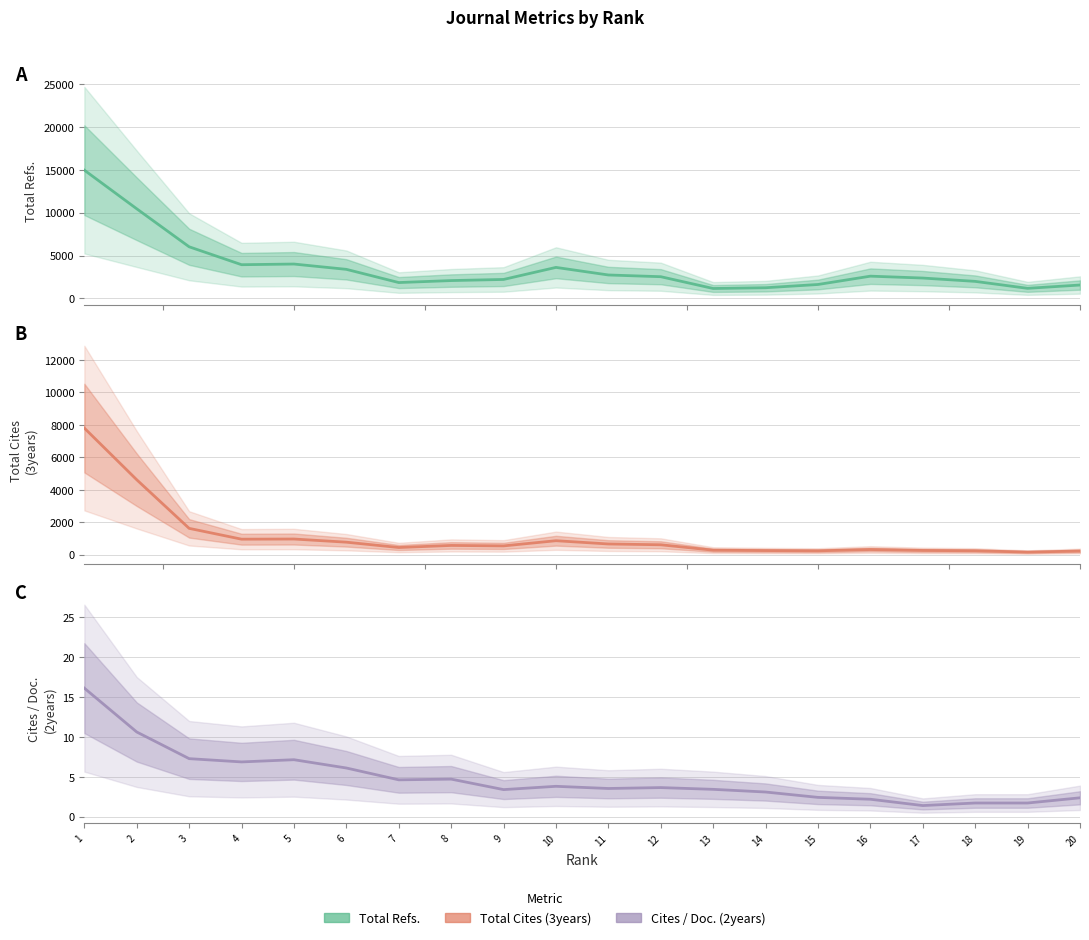

At 20, list the series in order from largest to smallest.

Total Refs., Total Cites (3years), Cites / Doc. (2years)